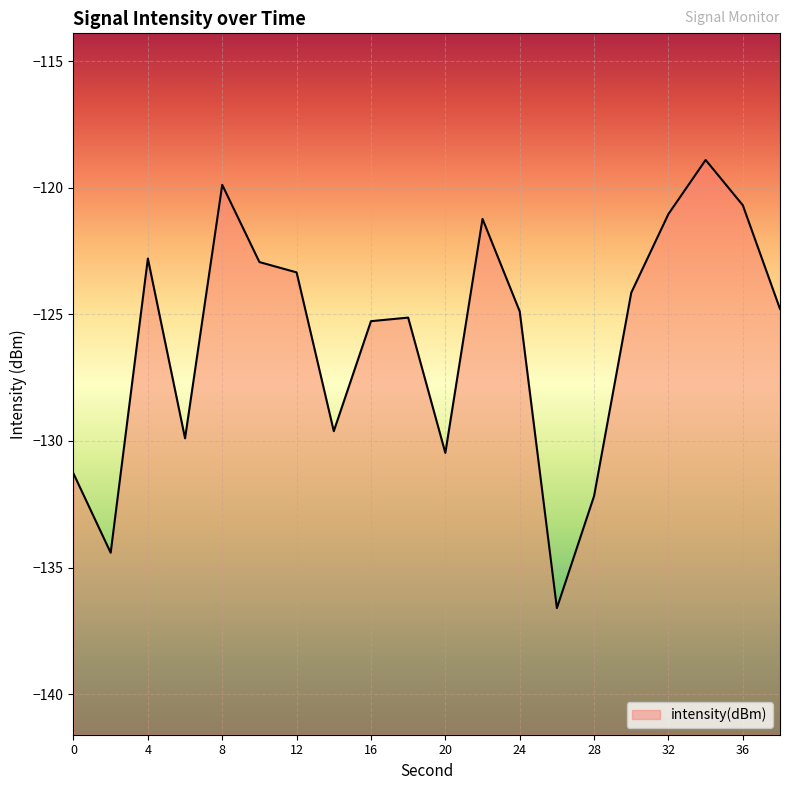

At which label is the value closest to -127?

16